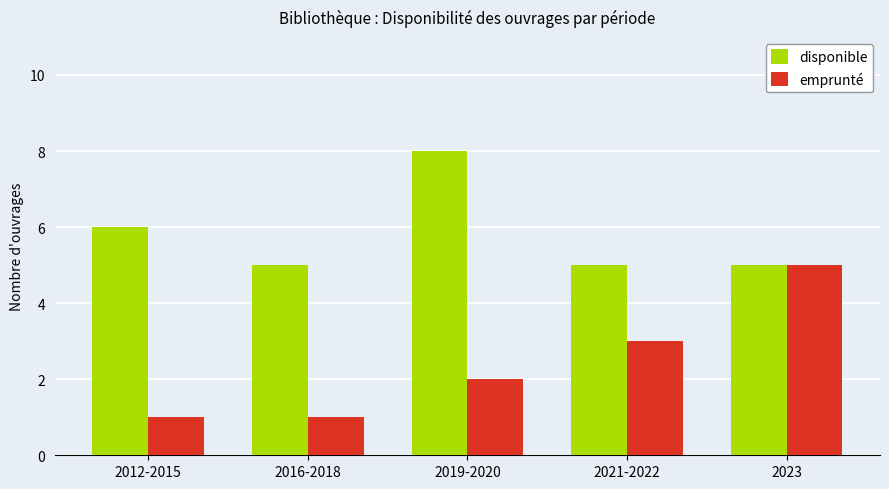

List the series in order of their overall mean, lowest first.

emprunté, disponible